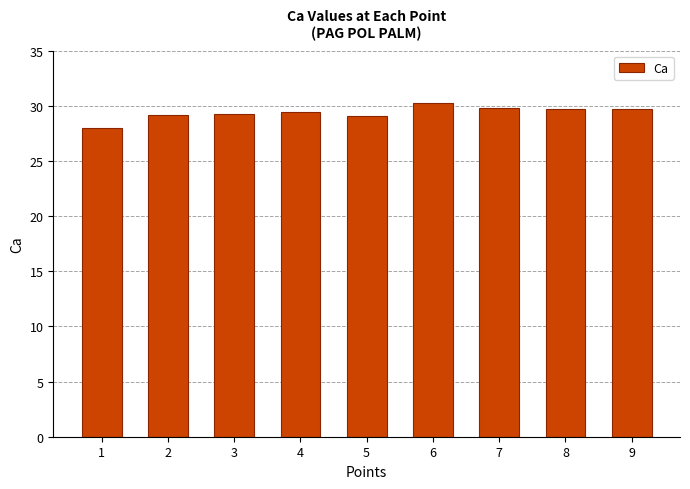

What is the value of the 6th bar from the left?

30.2